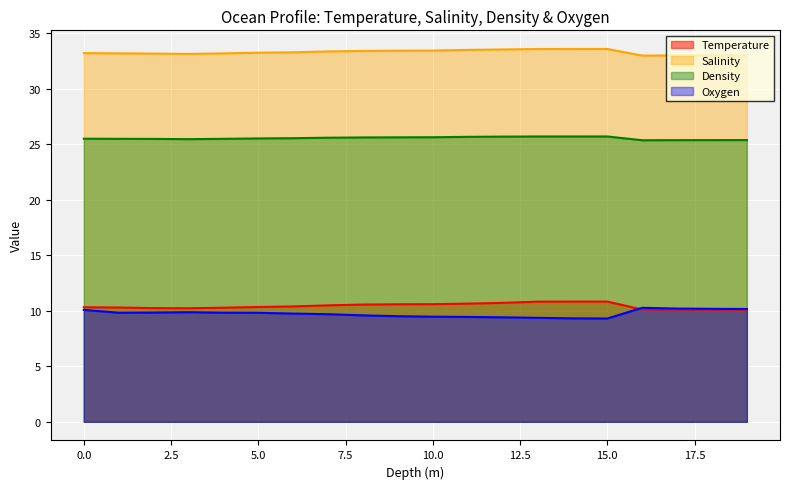

What is the value of the Salinity point at the 9th from the left?

33.4